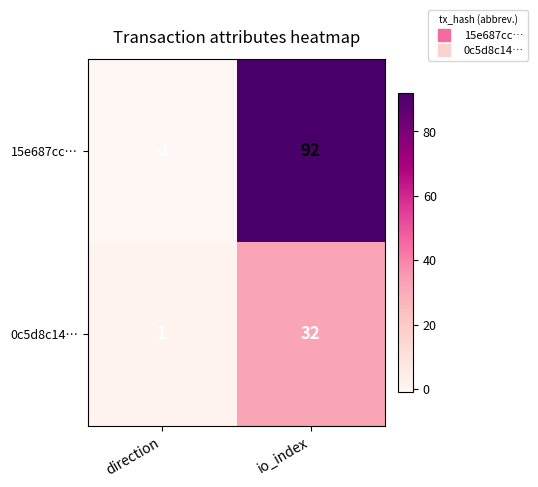

Reading right to left, what are all the values shown in this chart?

15e687cc…: 92	-1
0c5d8c14…: 32	1